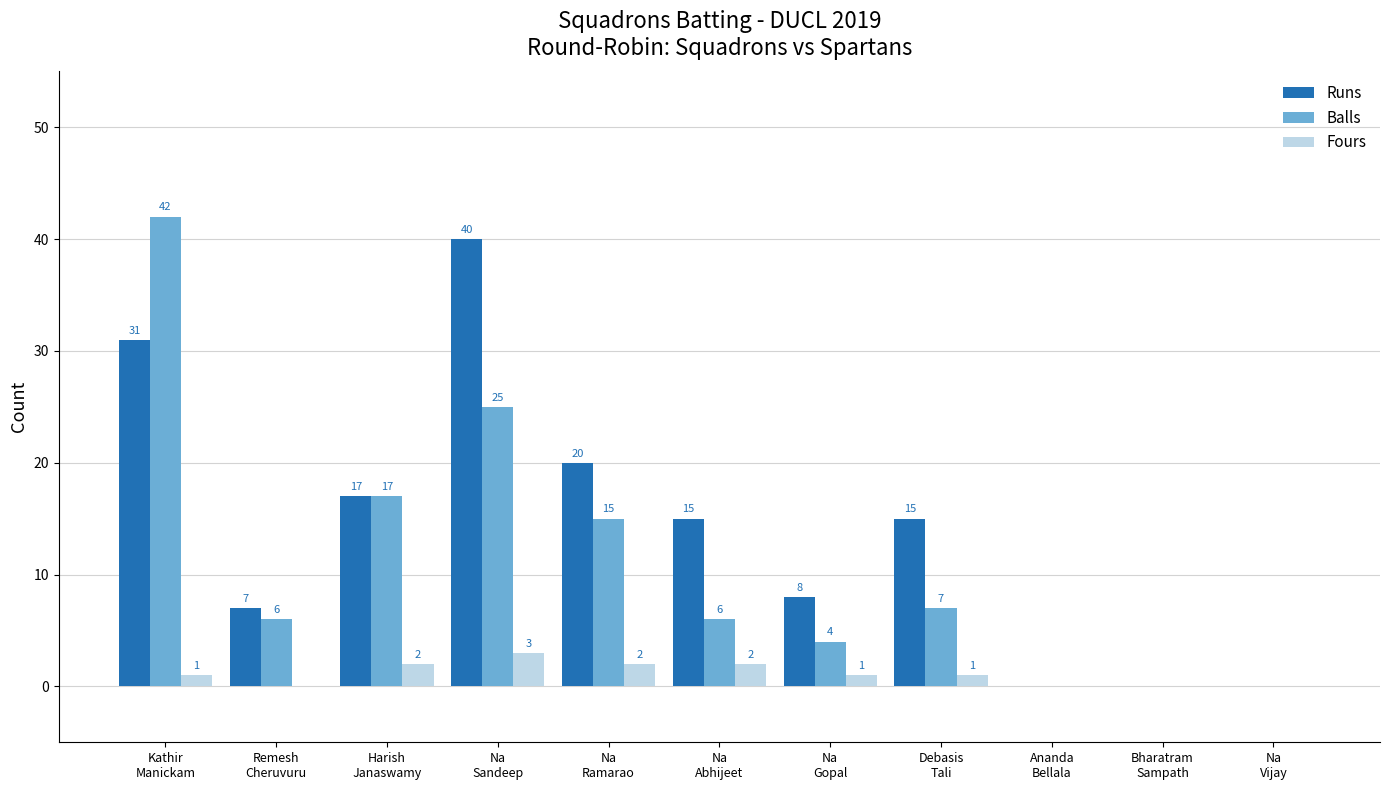

Which series has the largest total across all categories?

Runs